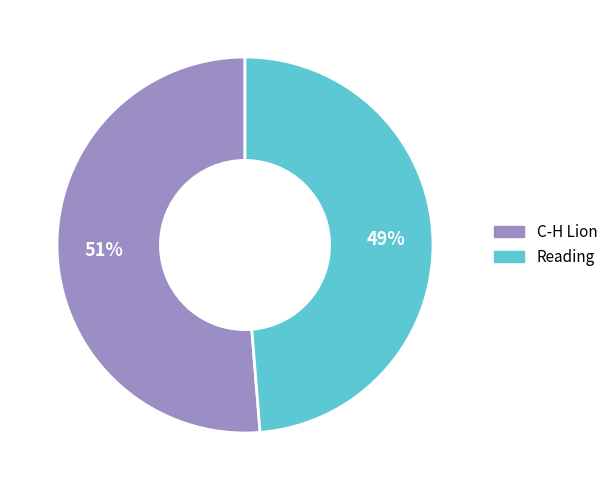

Does any single category account for the majority?

Yes